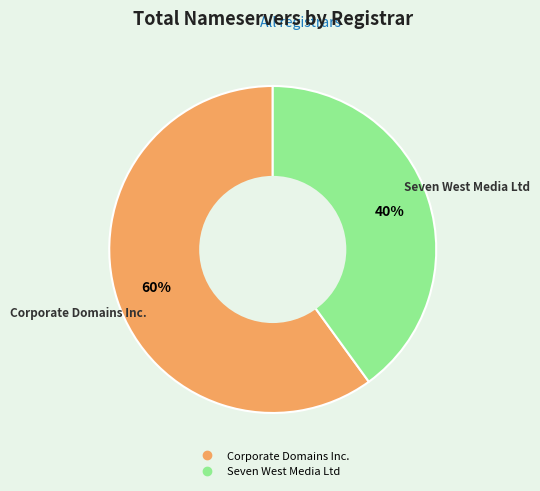

Which category has the smallest portion of the pie?

Seven West Media Ltd